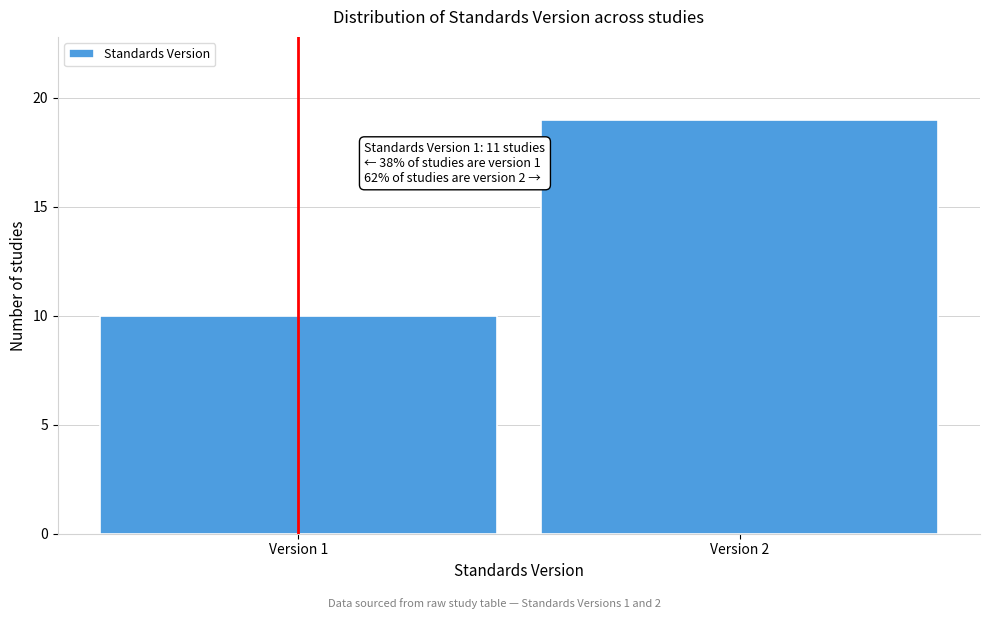

Reading right to left, extract all data points from this chart.

19	10